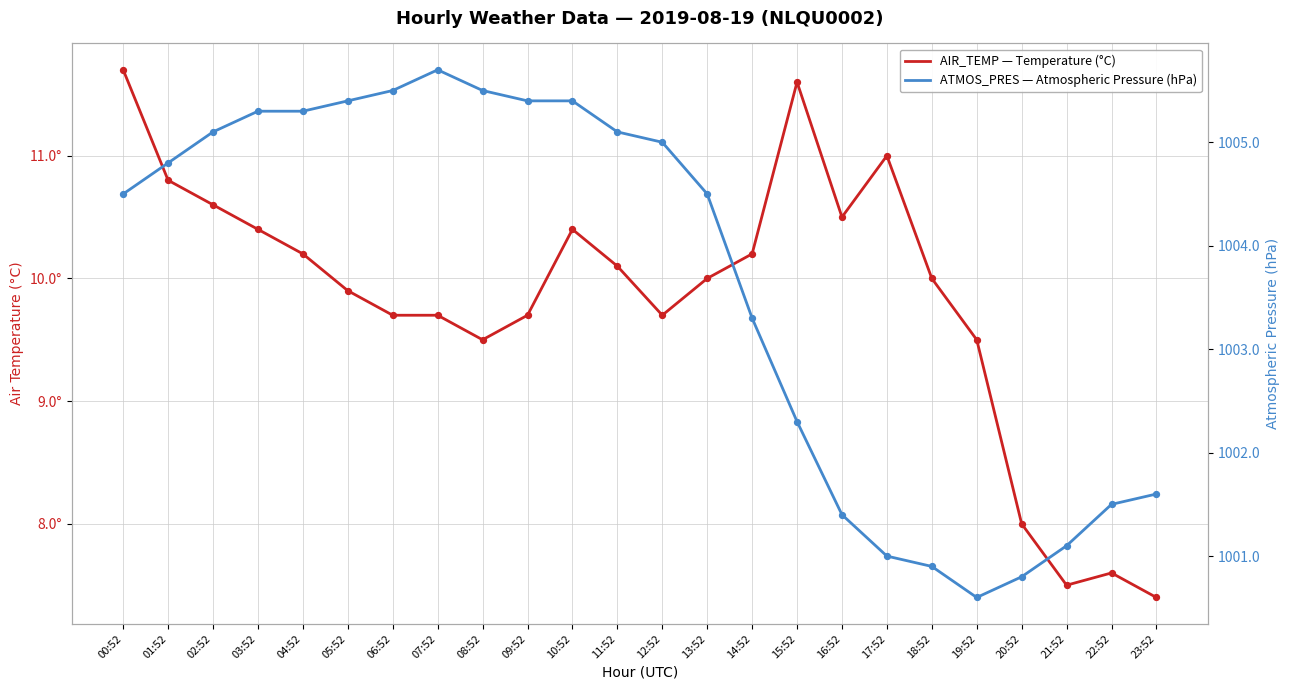

Which series has the largest total across all categories?

ATMOS_PRES — Atmospheric Pressure (hPa)